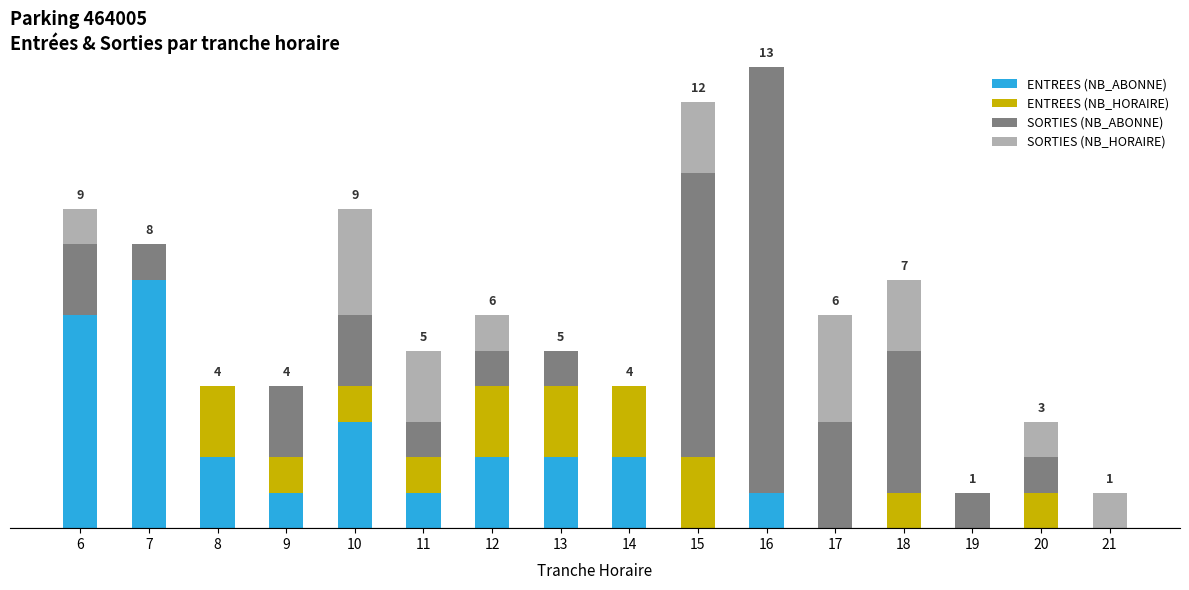

How many ENTREES (NB_HORAIRE) values are between 0 and 2?

16